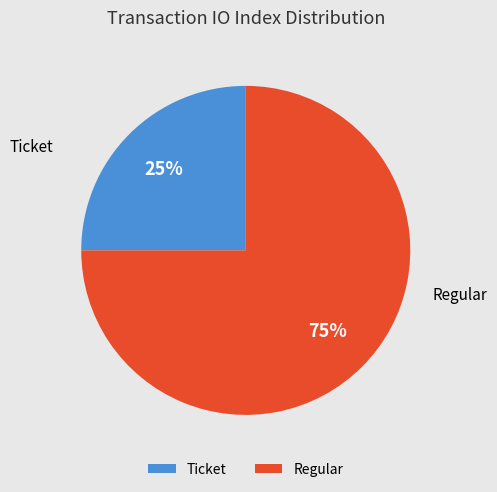

Which category has the smallest portion of the pie?

Ticket